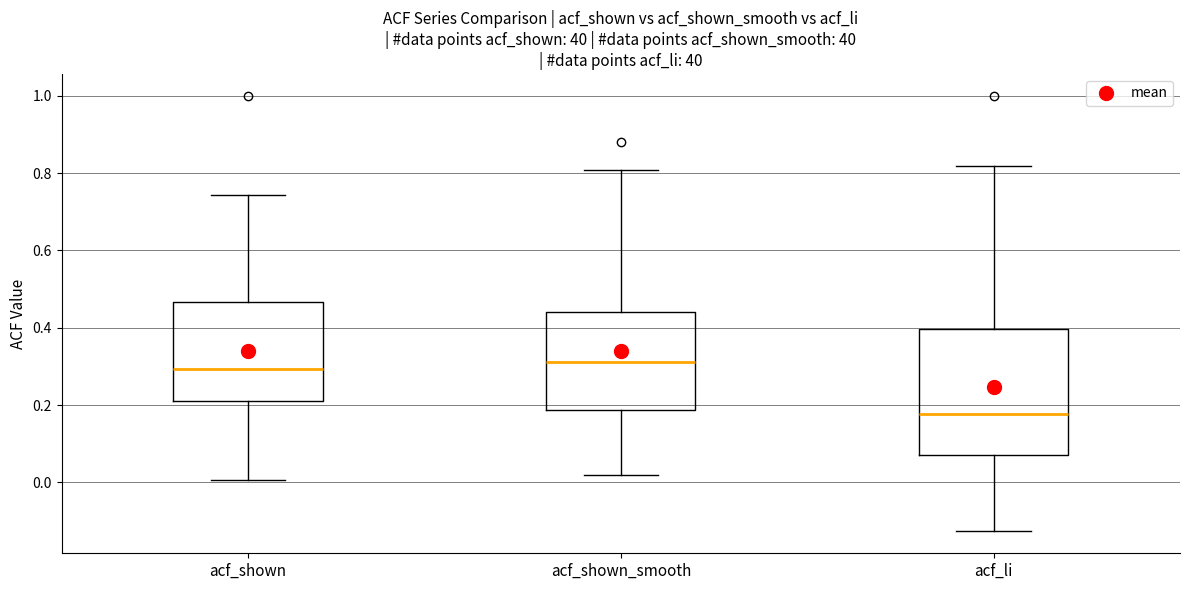

Comparing the boxes themselves (not the whiskers), which one is the tallest?

acf_li